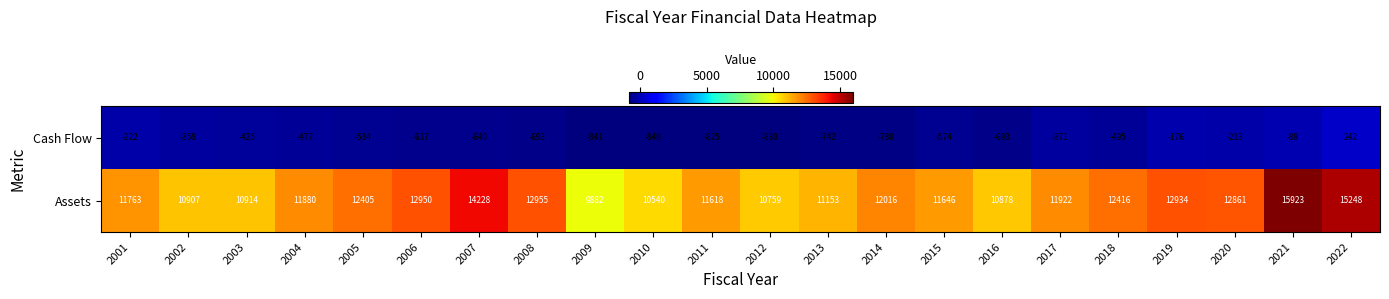

How many data points does each series have?

22